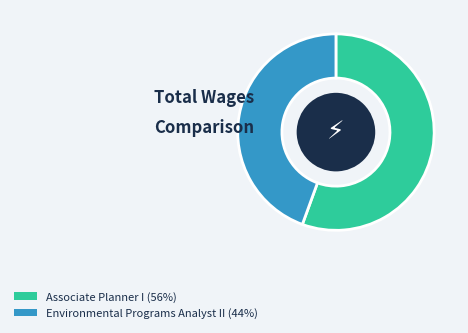

Is the sum of Associate Planner I and Environmental Programs Analyst II greater than half?

Yes